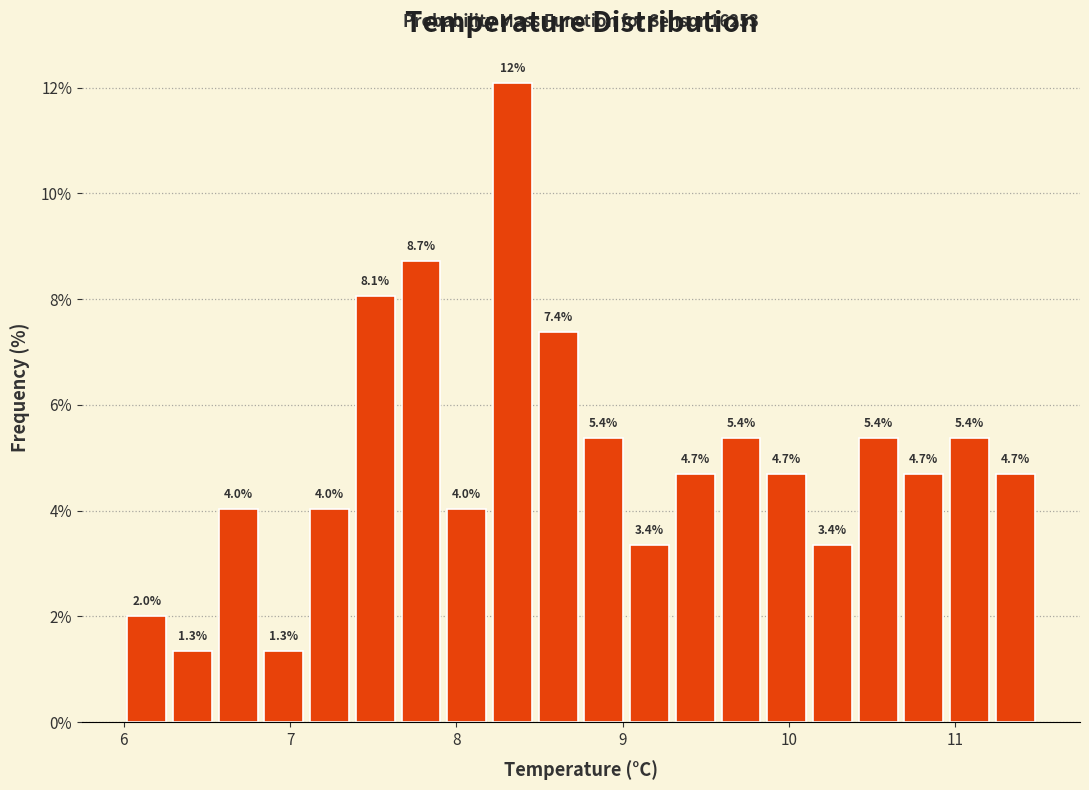

Around what value on the x-axis is the tallest bar? Give the approximate position of its centre, as read against the axis.

8.3